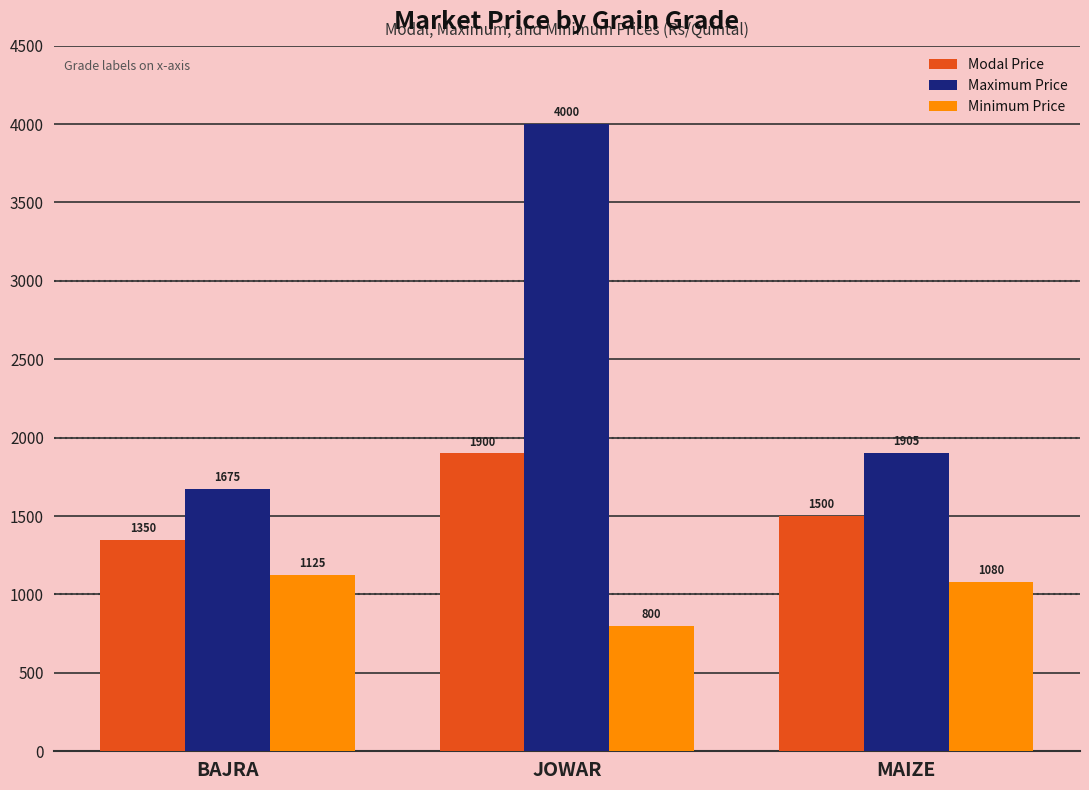

Where does the Maximum Price series first go above 1905?

JOWAR